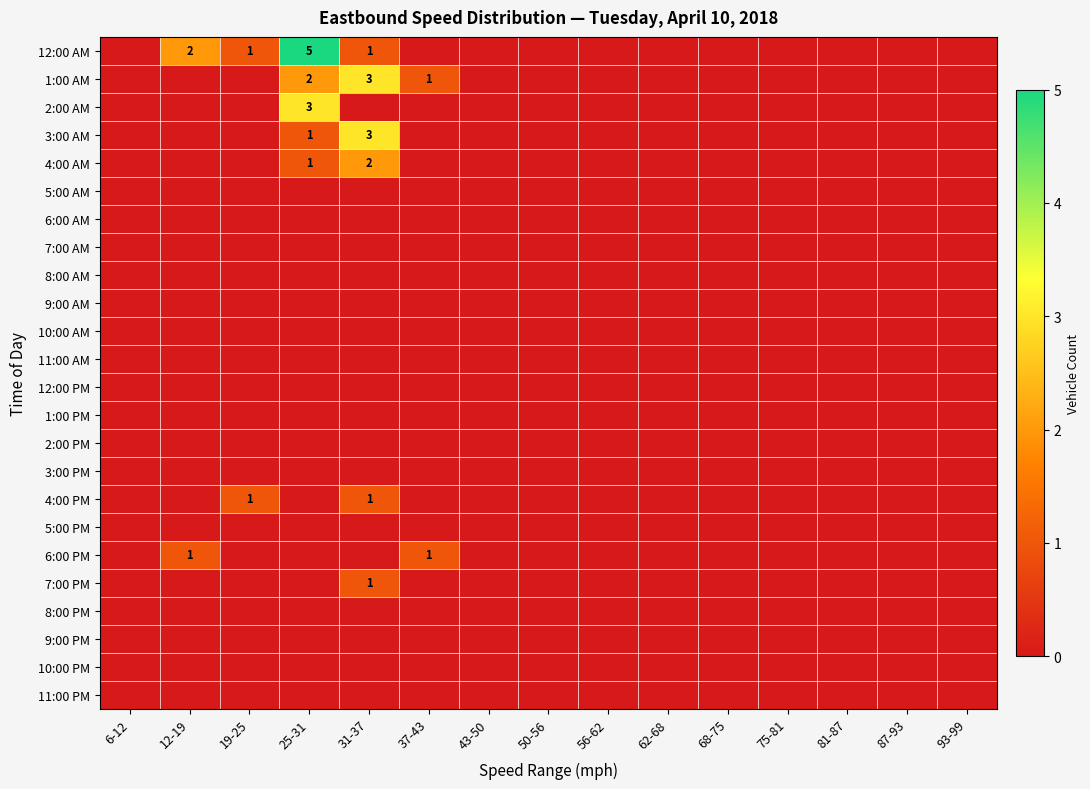

At how many categories does at least one series exceed 4?

1